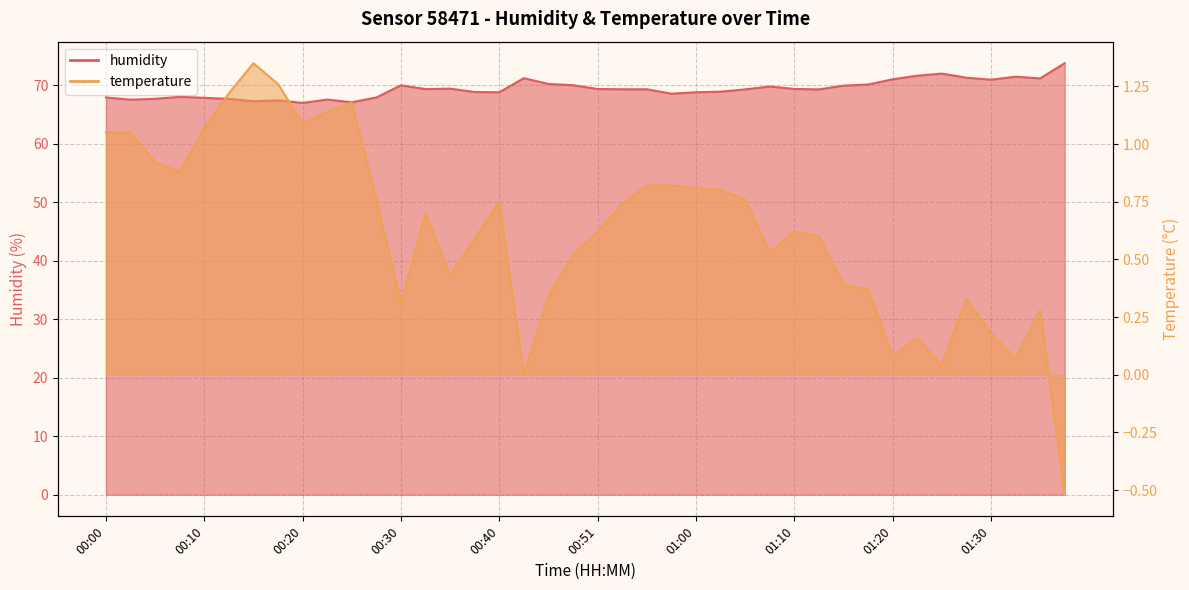

What is the total value across all series at 00:48?

70.5